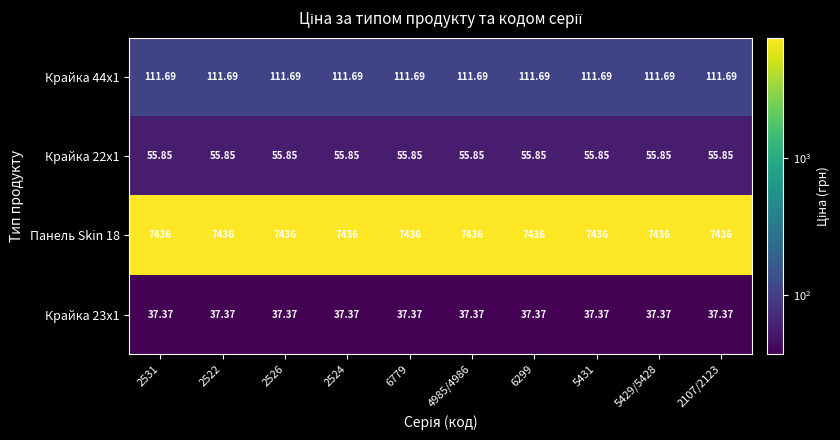

Is the value of Крайка 22x1 at 2107/2123 greater than the value of Крайка 44x1 at 6299?

No